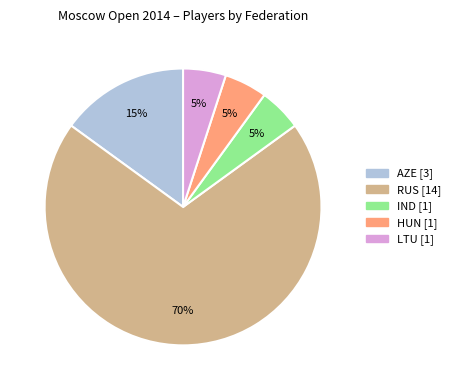

To the nearest percent, what is the difference between the largest and smallest slice percentages?

65%